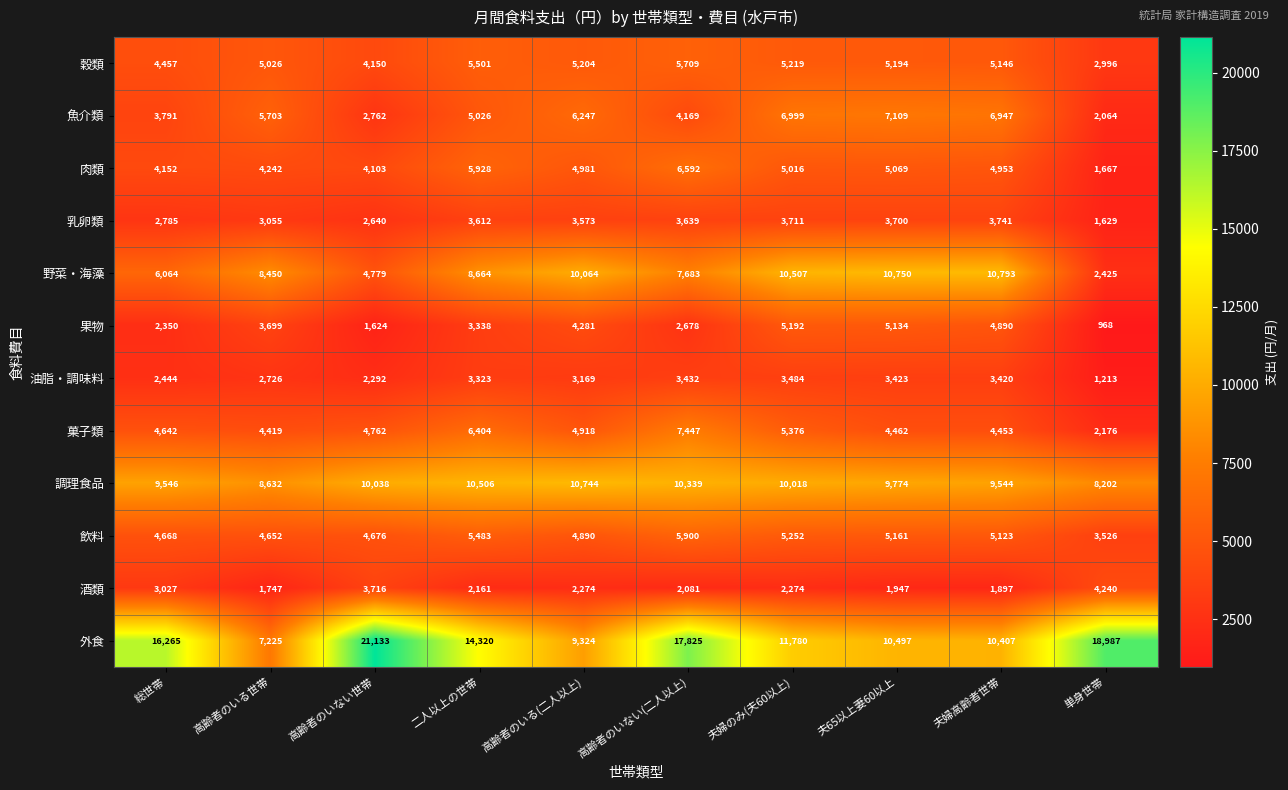

What is the average value of the 魚介類 series?

5082